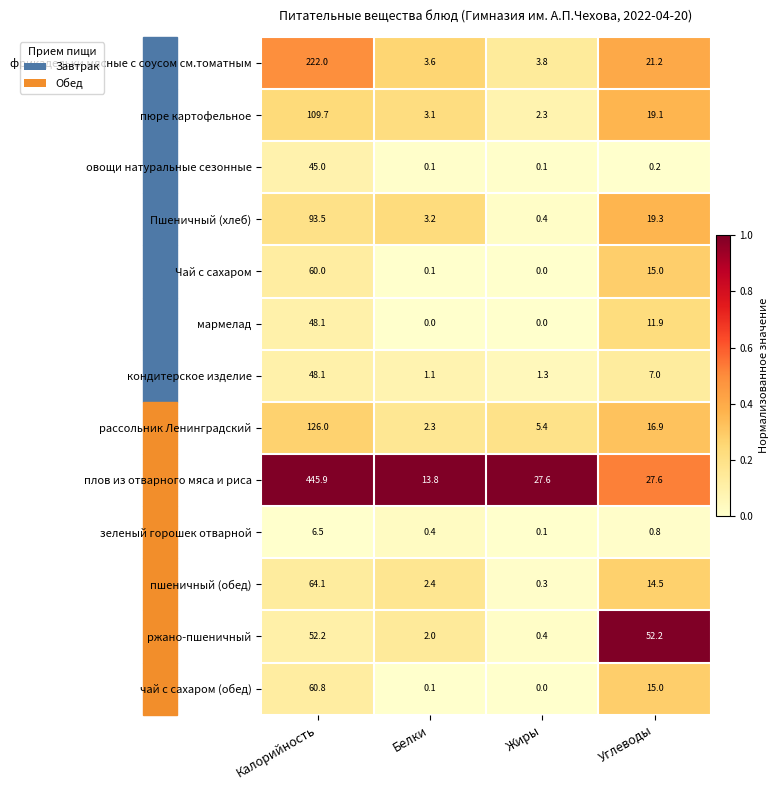

What is the maximum value shown in the chart?

445.9